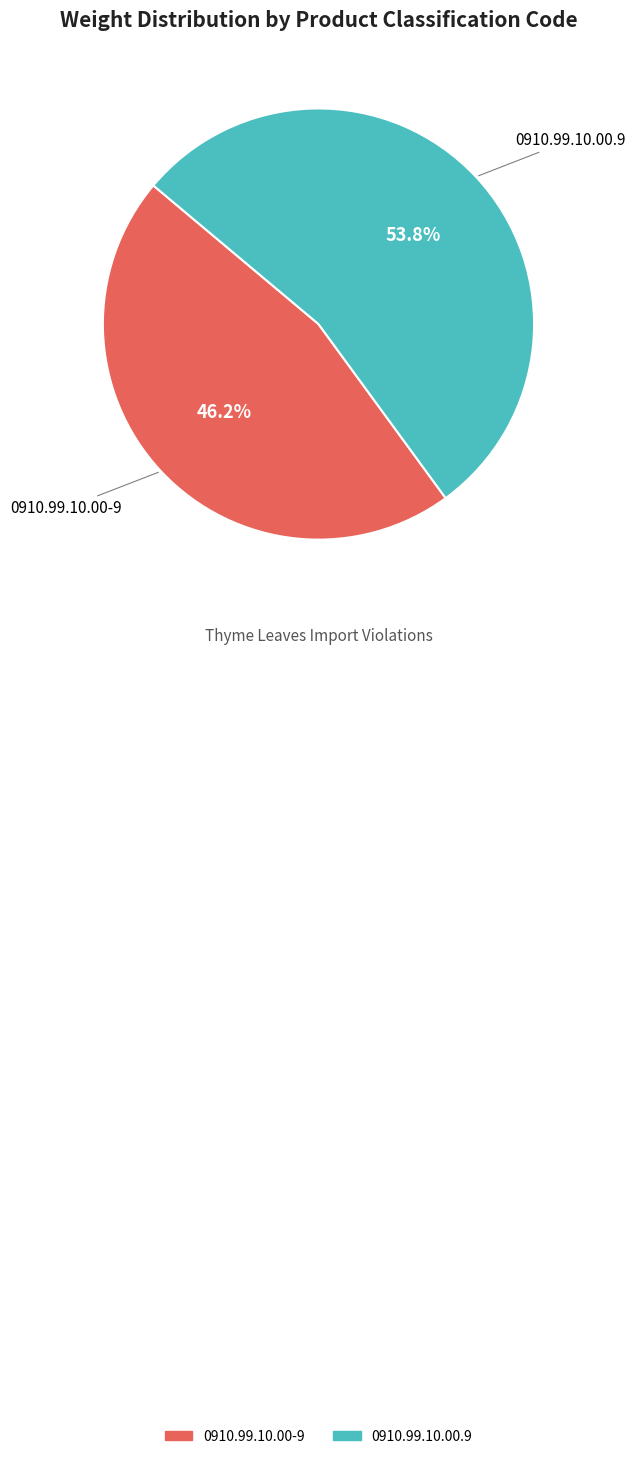

Combined, do 0910.99.10.00.9 and 0910.99.10.00-9 account for over 50%?

Yes